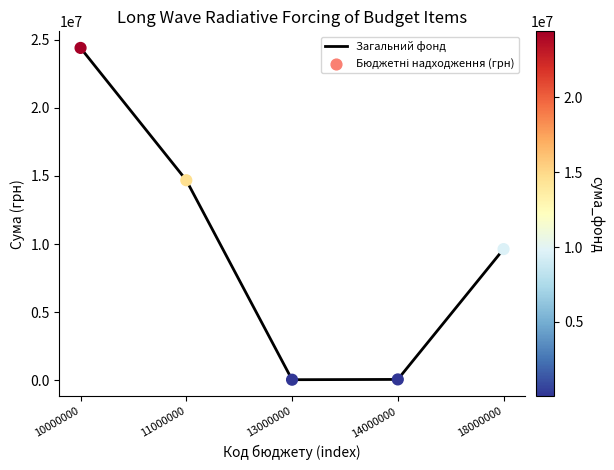

What is the sum of all values?

48800000